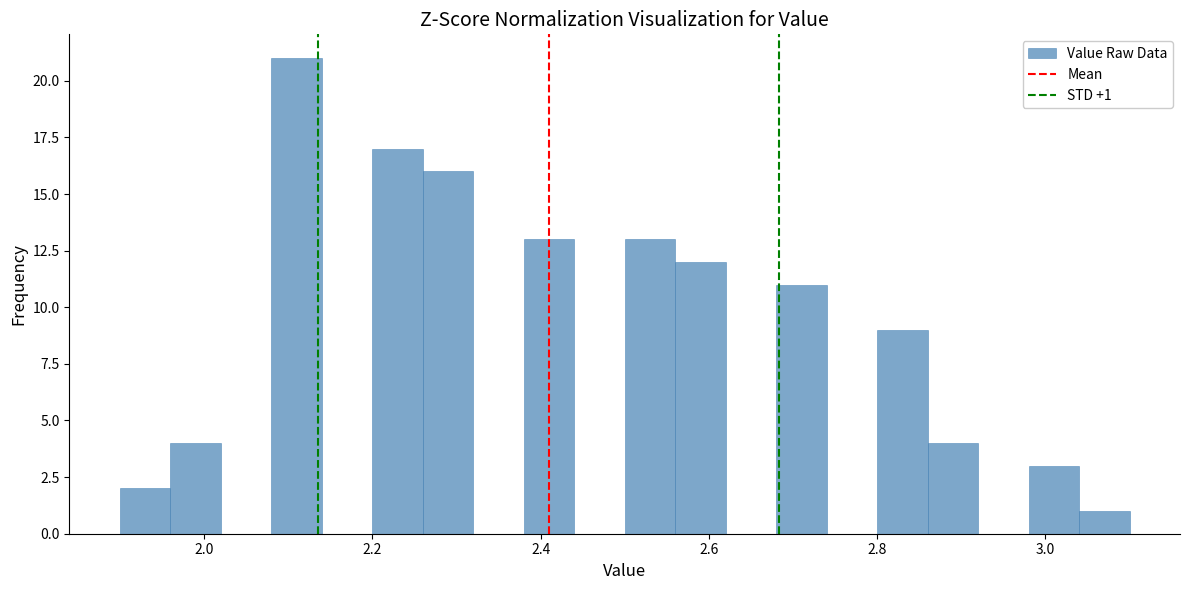

Read against the x-axis, roughly where is the centre of the tallest bar?

2.12